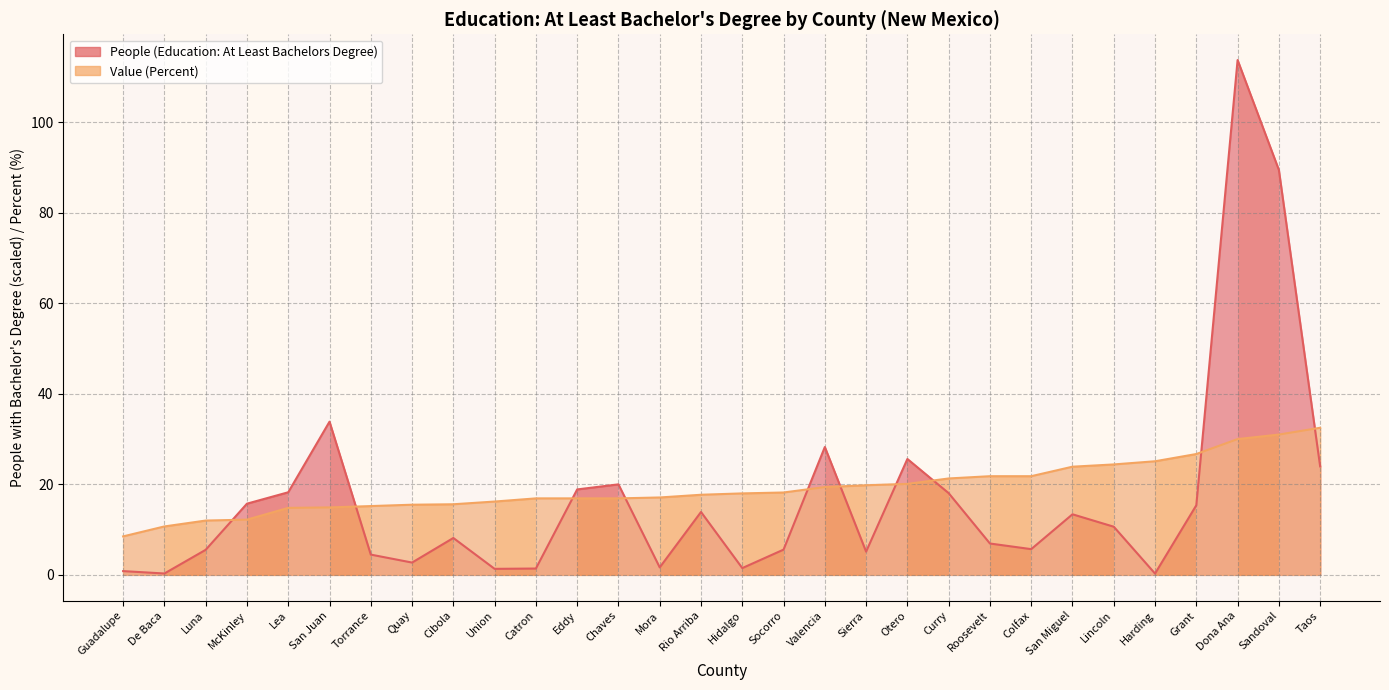

What is the value of the People (Education: At Least Bachelors Degree) point at the 8th from the left?

2.7